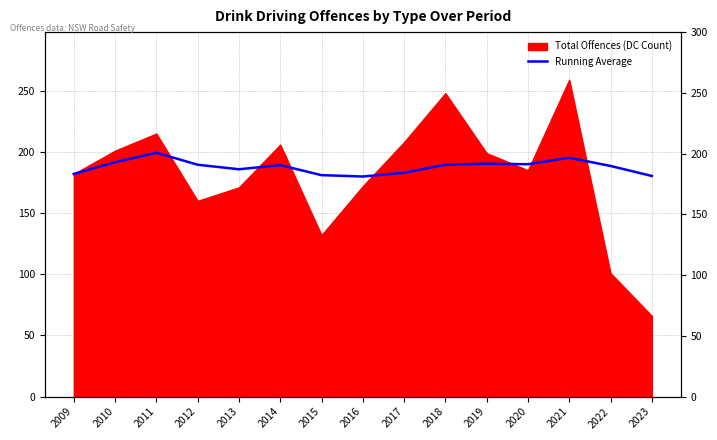

The value at 2022 is 270.9. True or false?

False